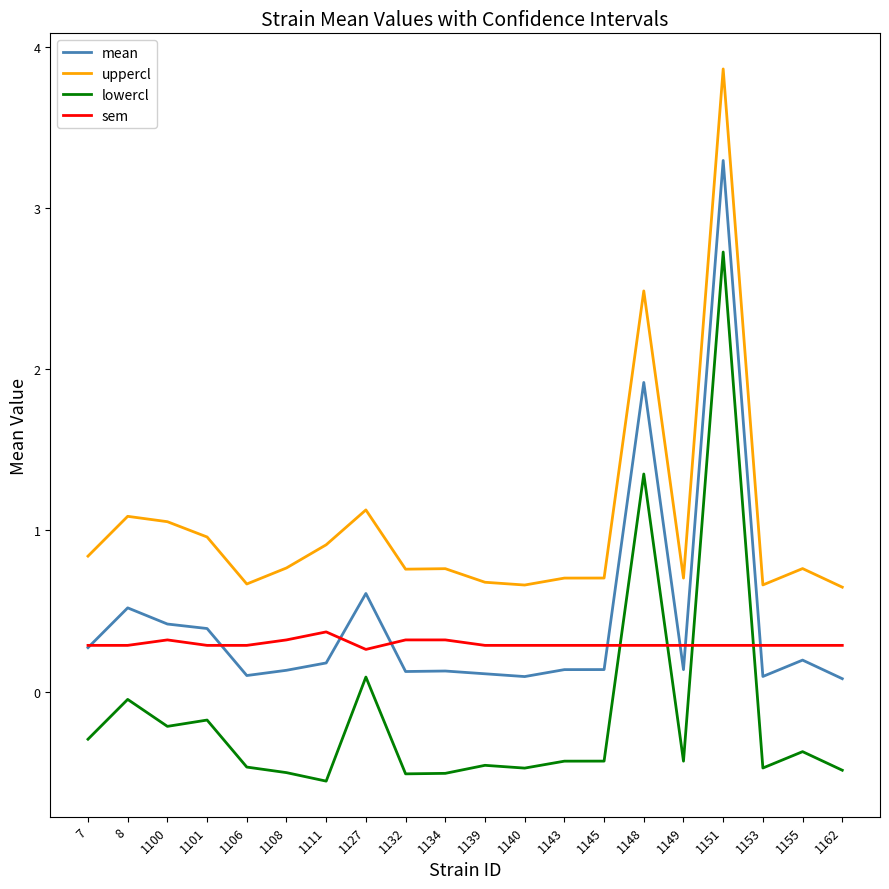

What is the minimum value for lowercl?

-0.6